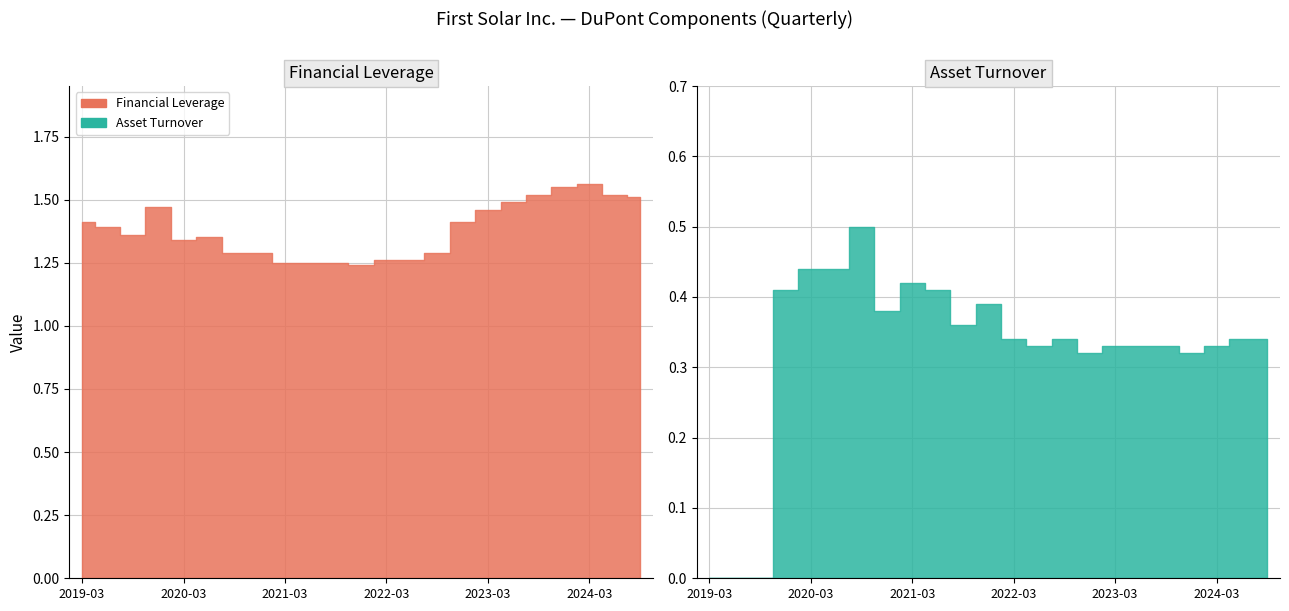

Which series changed the most between 2022-06-30 and 2023-09-30?

Financial Leverage